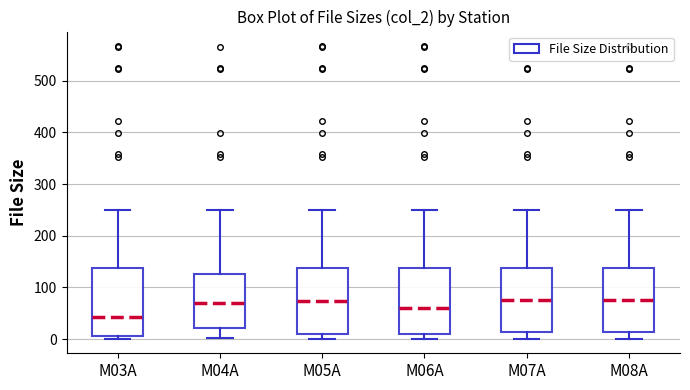

Reading left to right, transcribe this box plot: for each box, give where its median line is, the range the box spans, and where its two whiskers end, as read against the y-axis. The values are not printed on the chart, so give them approximately, as read against the axis.

M03A: median 40, box 10 to 140, whiskers 0 to 250
M04A: median 70, box 20 to 130, whiskers 0 to 250
M05A: median 70, box 10 to 140, whiskers 0 to 250
M06A: median 60, box 10 to 140, whiskers 0 to 250
M07A: median 80, box 10 to 140, whiskers 0 to 250
M08A: median 80, box 10 to 140, whiskers 0 to 250